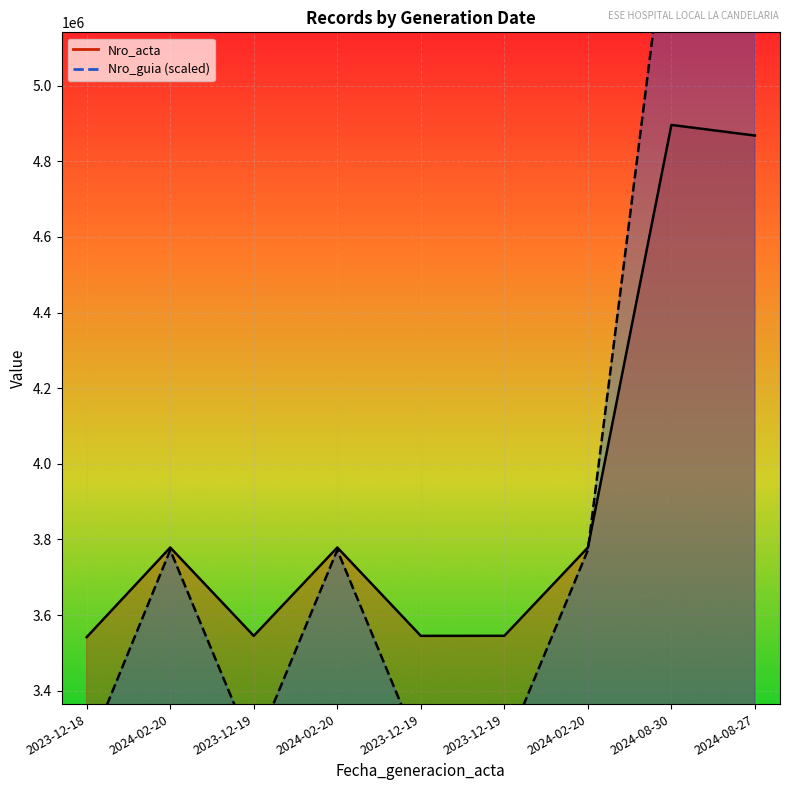

Reading left to right, extract all data points from this chart.

Nro_acta: 2023-12-18=3541822.0	2024-02-20=3778712.0	2023-12-19=3545164.0	2024-02-20=3778712.0	2023-12-19=3545148.0	2023-12-19=3545280.0	2024-02-20=3778712.0	2024-08-30=4895993.0	2024-08-27=4867875.0
Nro_guia: 2023-12-18=3232162.6	2024-02-20=3771915.1	2023-12-19=3240126.6	2024-02-20=3771915.1	2023-12-19=3238988.9	2023-12-19=3240221.4	2024-02-20=3771915.1	2024-08-30=5525992.1	2024-08-27=5484181.0